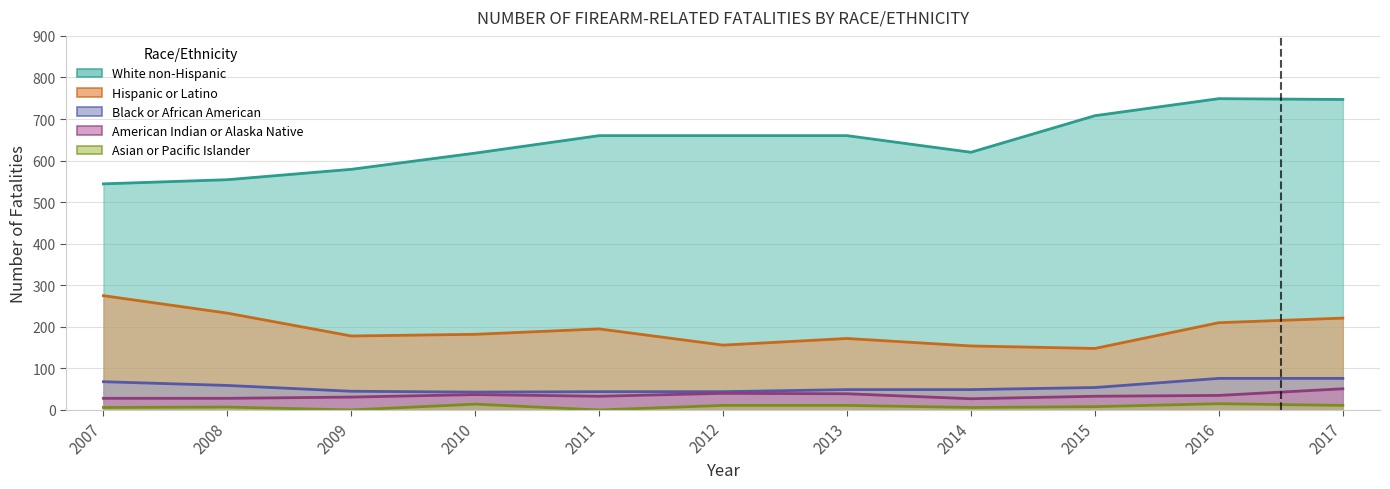

Is it true that Black or African American equals 83 at 2013?

False